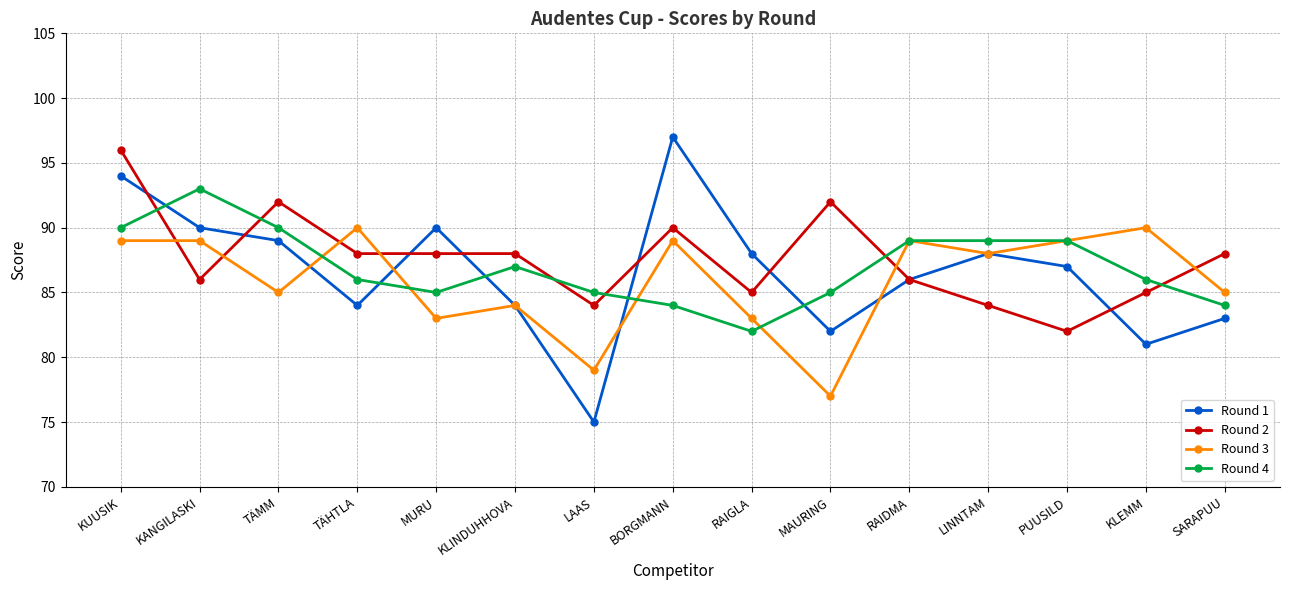

What value does the Round 3 series have at RAIGLA, to the nearest 5?

85